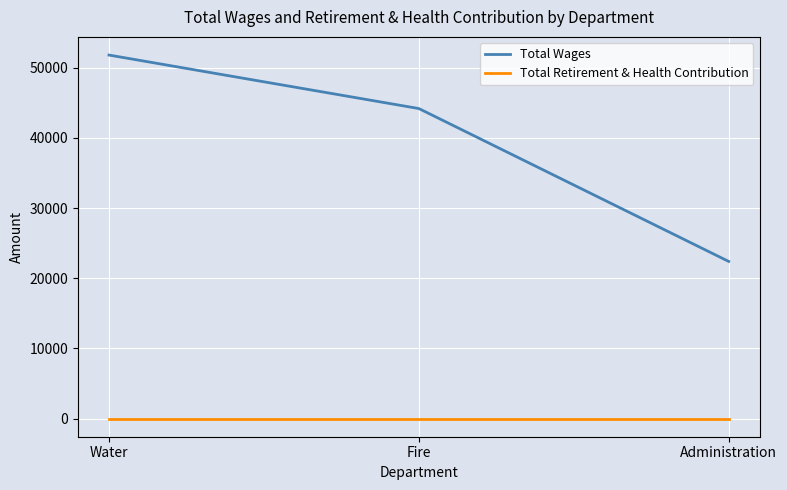

Is the value of Total Wages at Administration greater than the value of Total Retirement & Health Contribution at Administration?

Yes